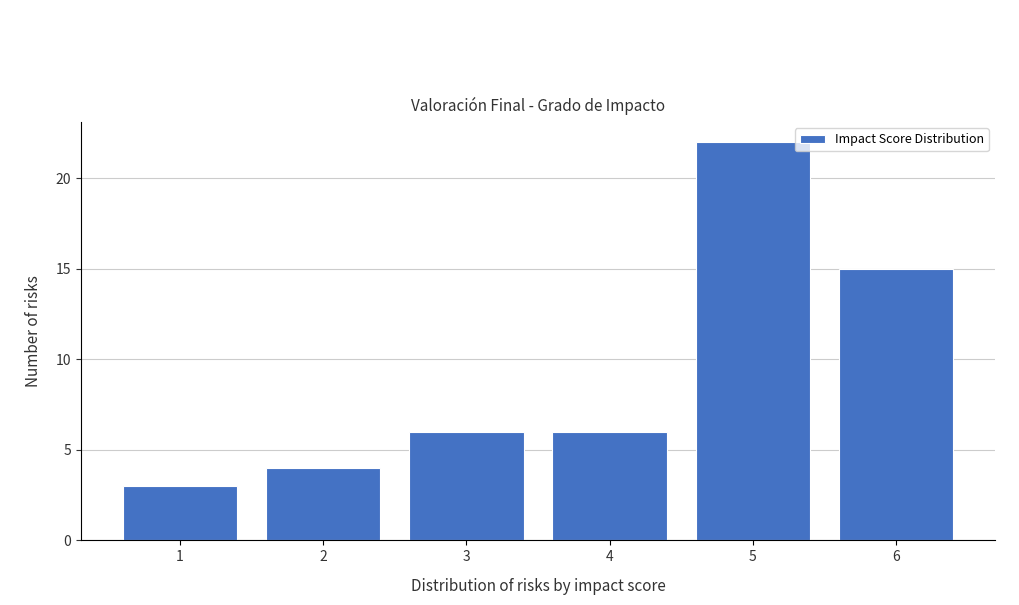

Reading left to right, list every bar in this chart as the range it spans on the x-axis followed by its height. The values are not printed on the chart, so give them approximately, as read against the axis.

0.5 to 1.5: 3
1.5 to 2.5: 4
2.5 to 3.5: 6
3.5 to 4.5: 6
4.5 to 5.5: 22
5.5 to 6.5: 15